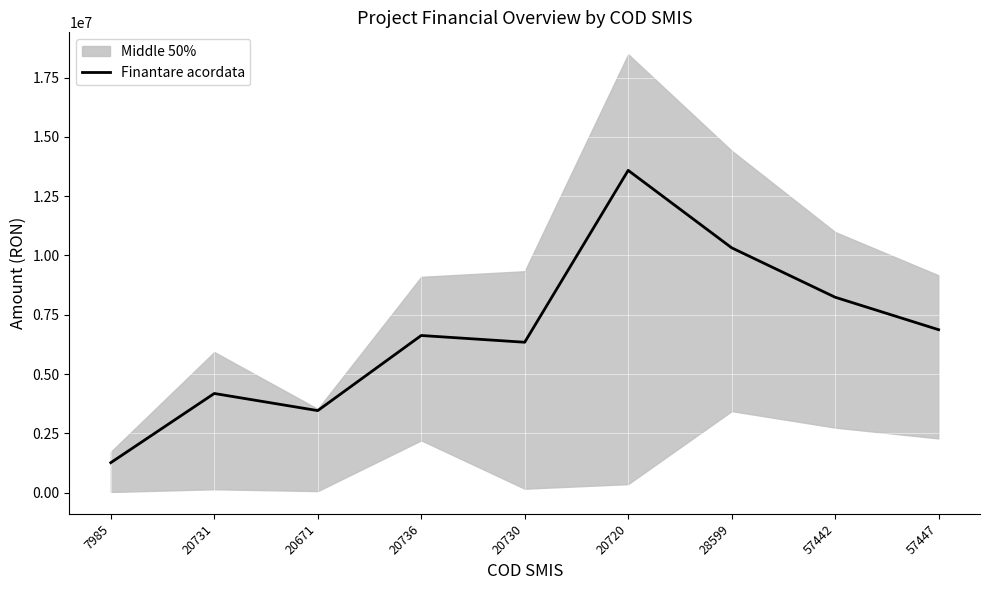

Rank the categories by value from highest to lowest.

20720, 28599, 57442, 57447, 20736, 20730, 20731, 20671, 7985